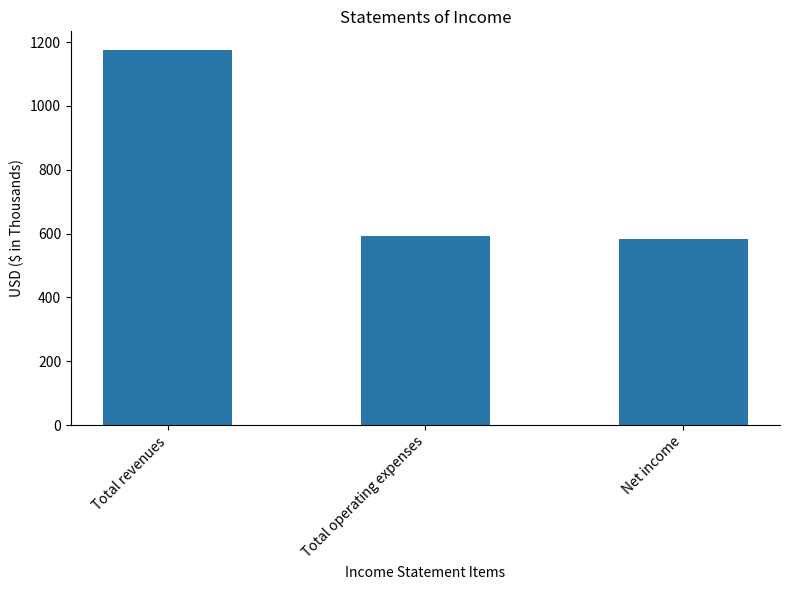

Reading right to left, list all the values displayed in this chart.

583	592	1175